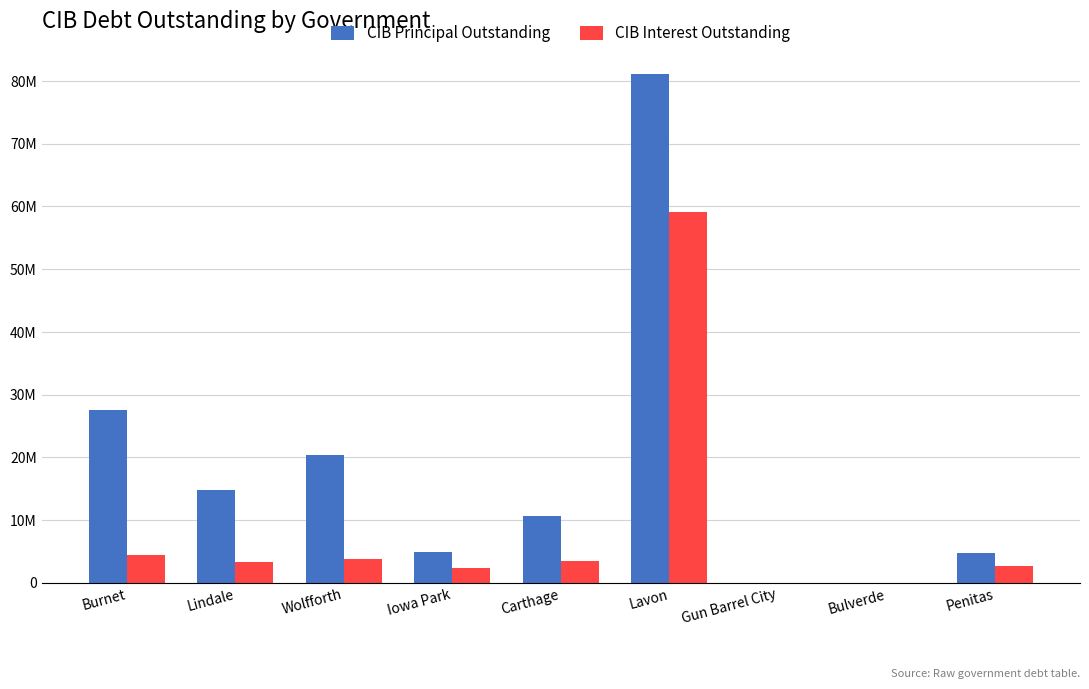

Are the bars horizontal?

No